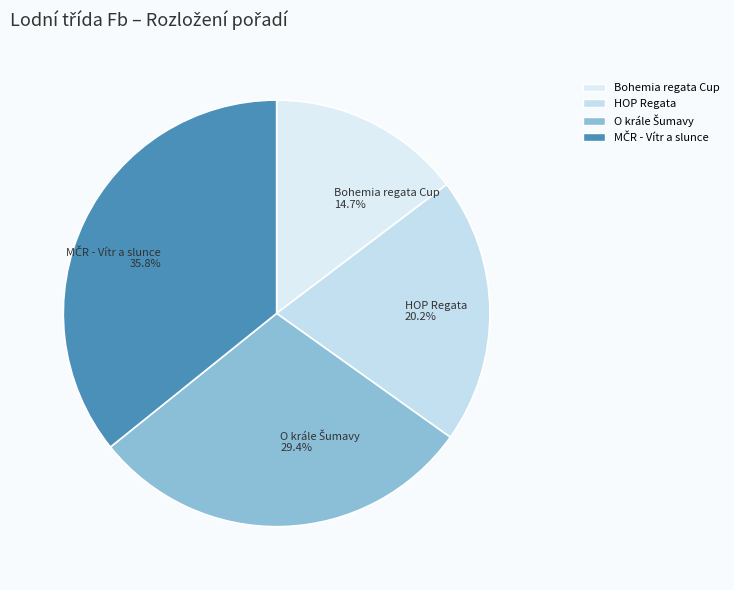

Count the number of slices in the pie.

4